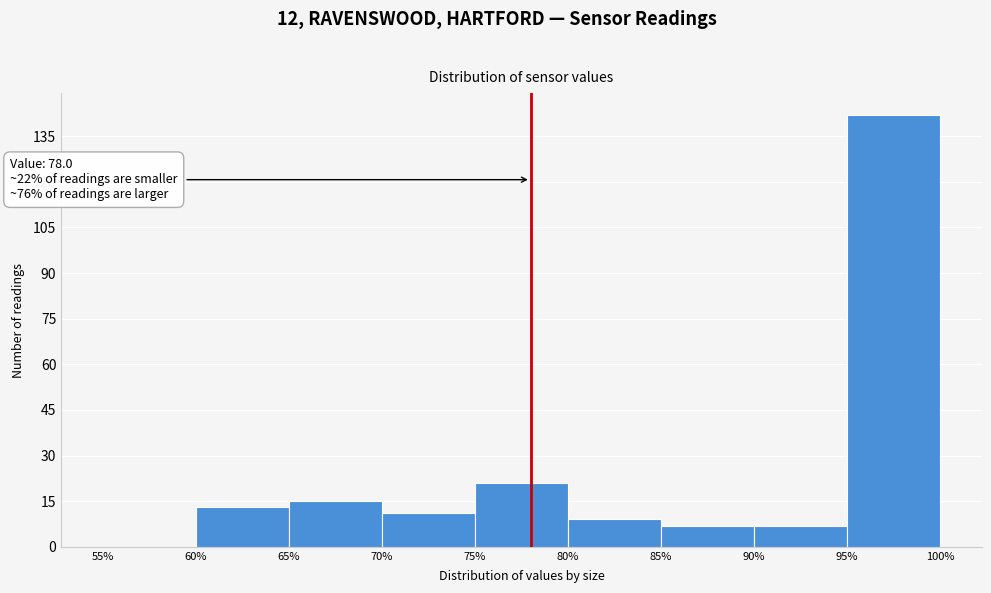

Which range on the x-axis has the tallest bar?

95% to 100%